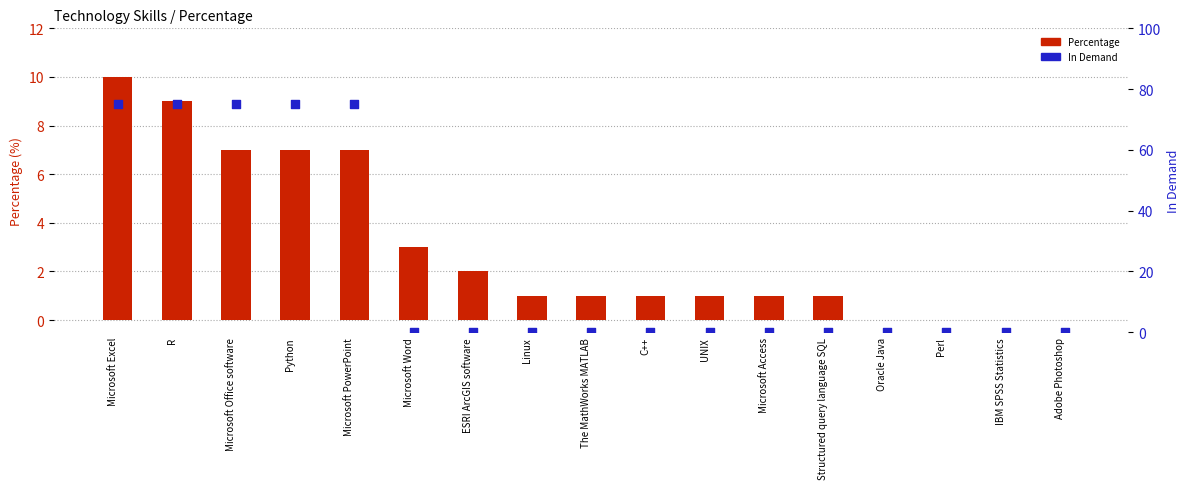

Which series has the largest Y range (max minus min)?

In Demand